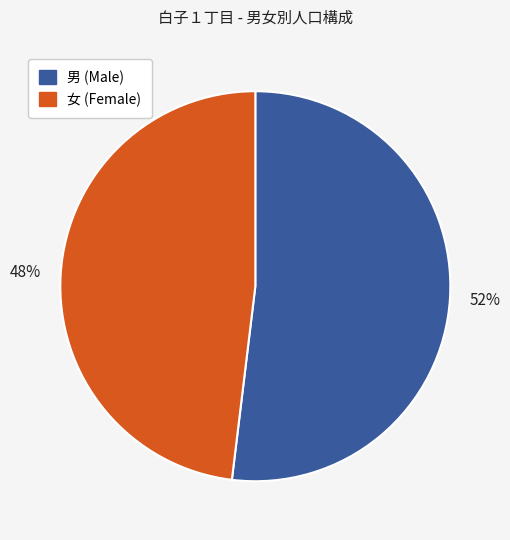

Is it true that 女 (Female) is 40% of the pie?

False